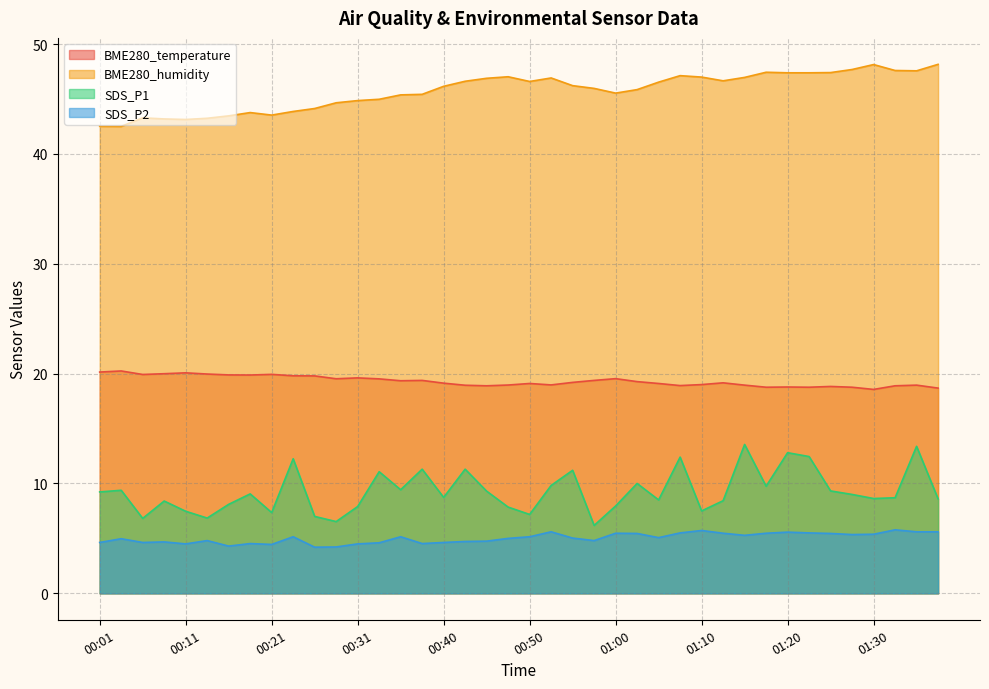

Which category has the lowest value in the SDS_P2 series?

00:26